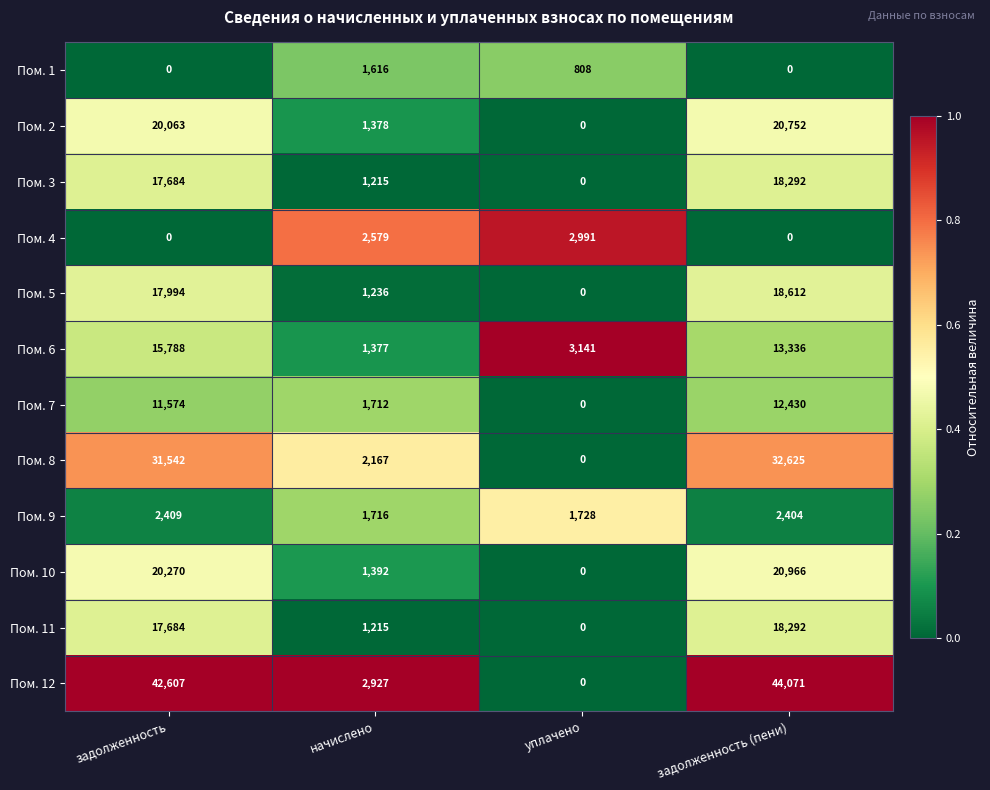

What is the difference between the highest and lowest values at задолженность (пени)?

44071